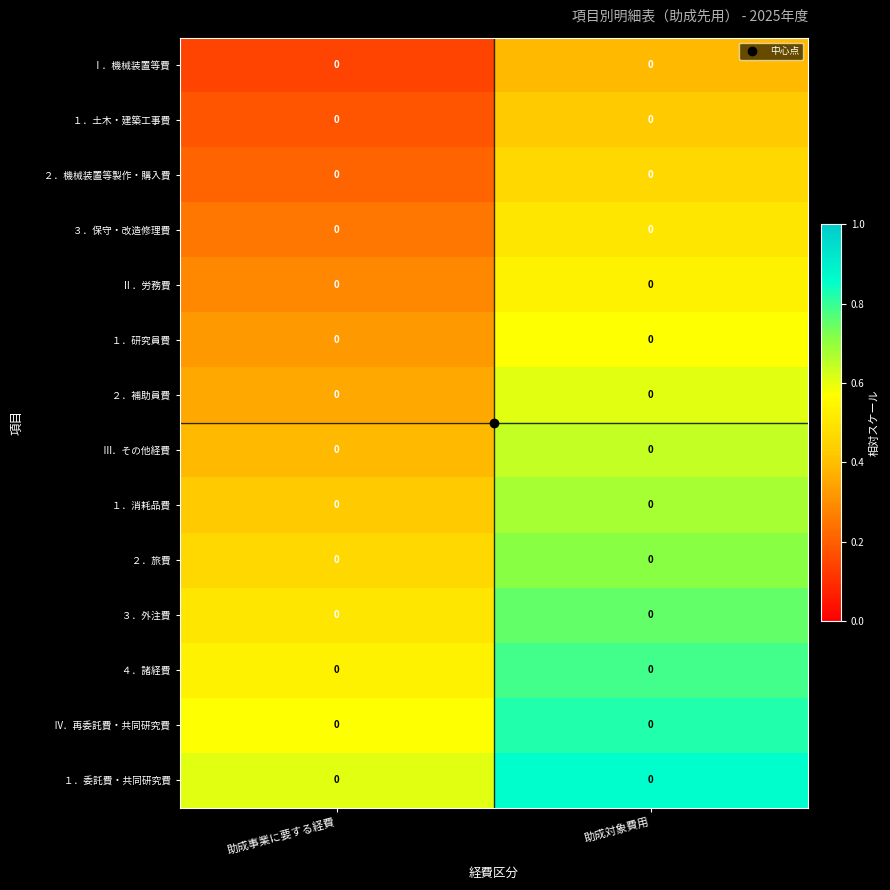

Which has a higher value, 助成対象費用 or 助成事業に要する経費?

助成対象費用